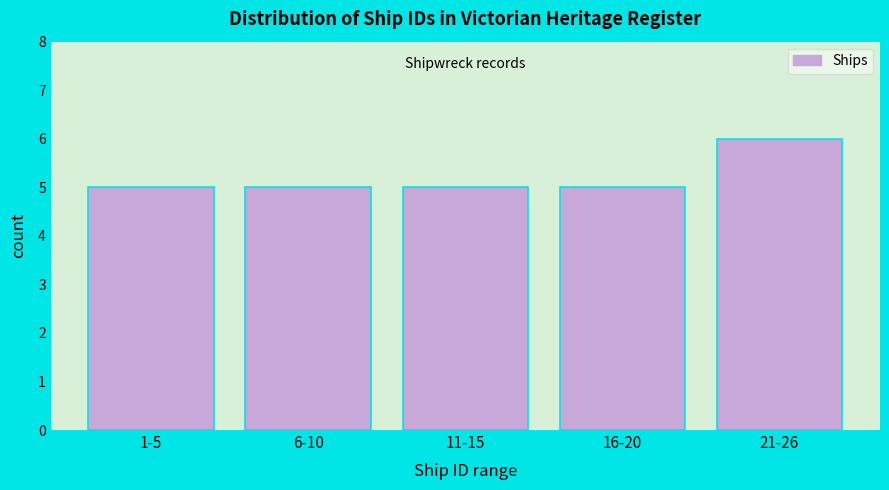

Reading left to right, extract all data points from this chart.

1-5=5	6-10=5	11-15=5	16-20=5	21-26=6